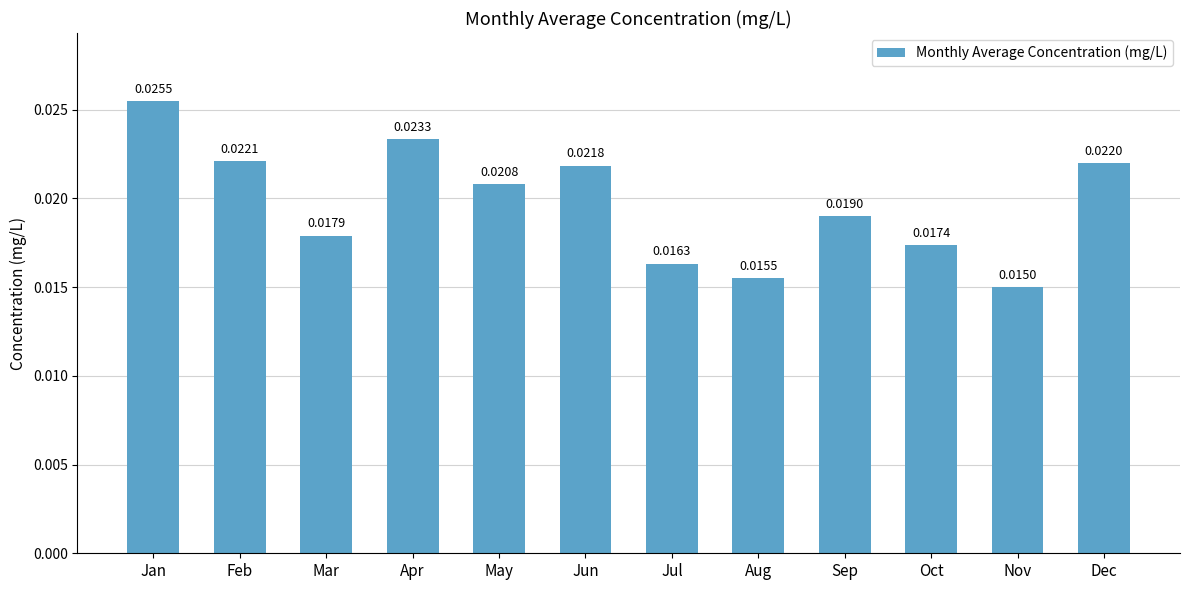

List the labels in order of value, smallest first.

Nov, Aug, Jul, Oct, Mar, Sep, May, Jun, Dec, Feb, Apr, Jan